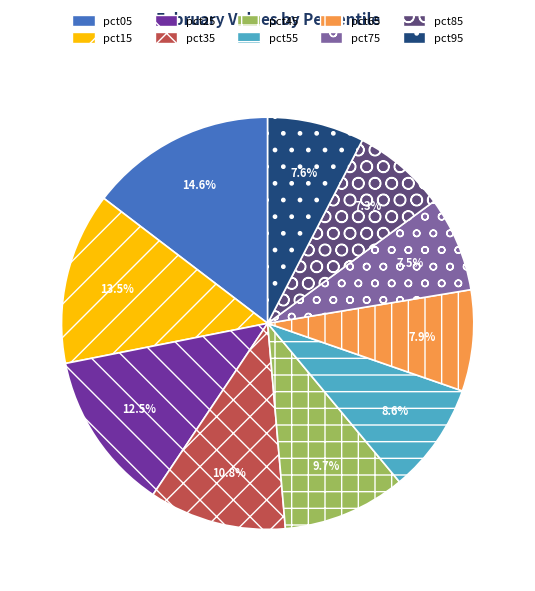

Which category has the biggest portion of the pie?

pct05